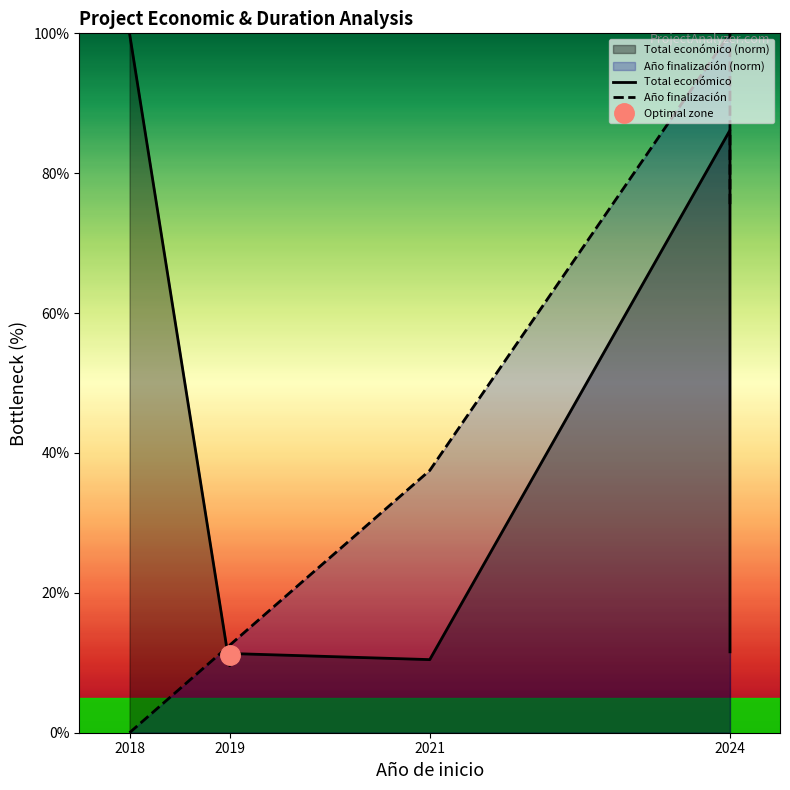

List the series in order of their overall mean, lowest first.

Total económico, Año finalización